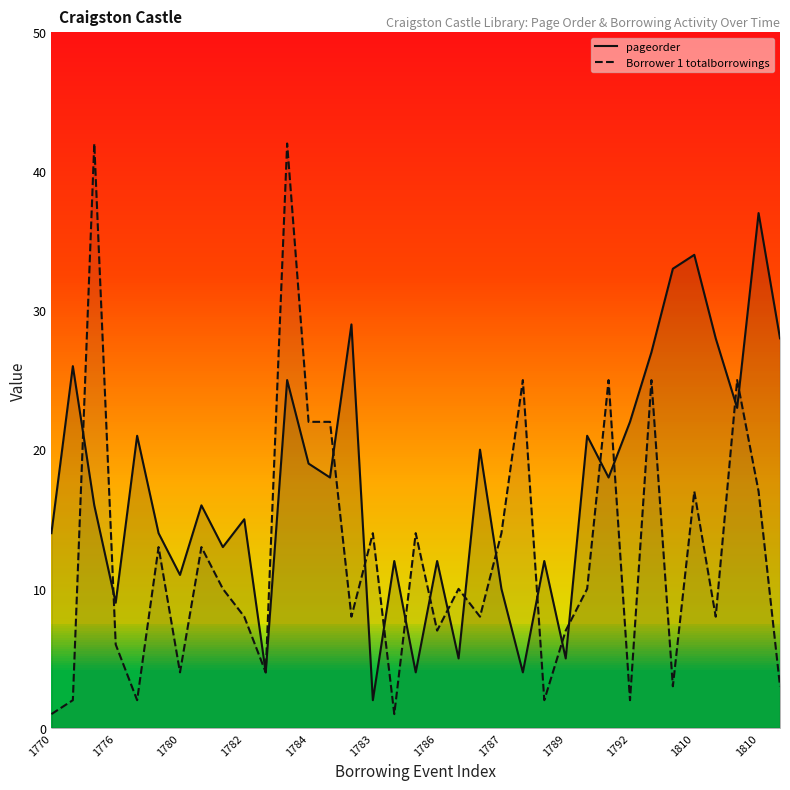

What are all the series names shown in the legend?

pageorder, Borrower 1 totalborrowings